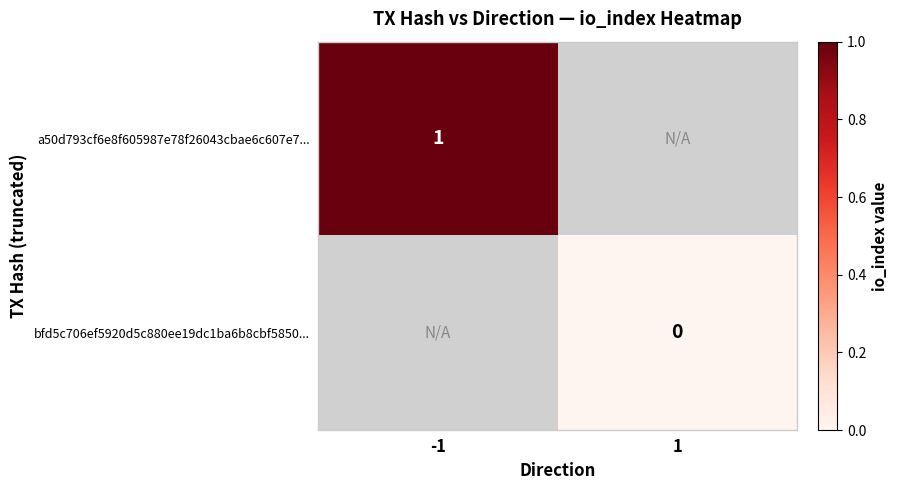

Is it true that a50d793cf6e8f605987e78f26043cbae6c607e7... equals 1 at -1?

True